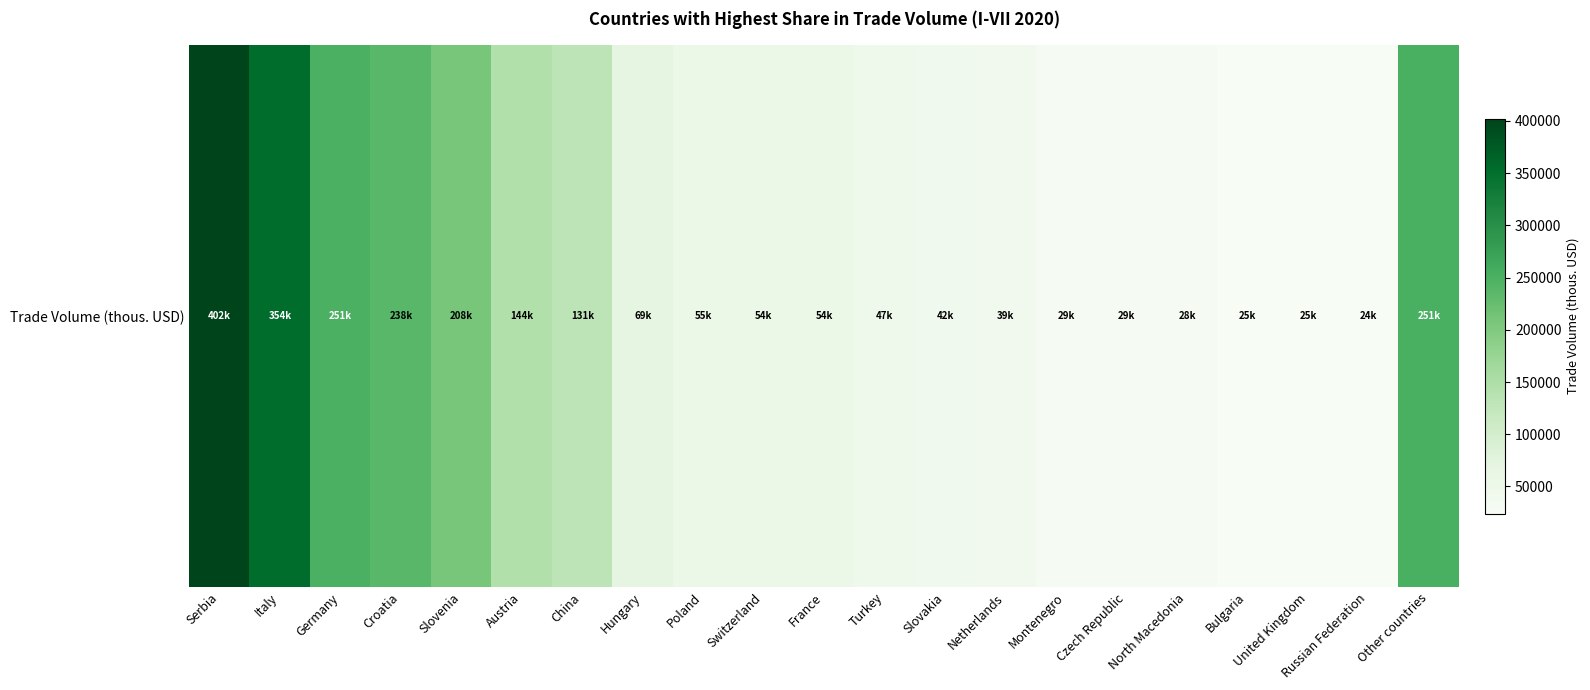

How many distinct data groups are displayed?

1